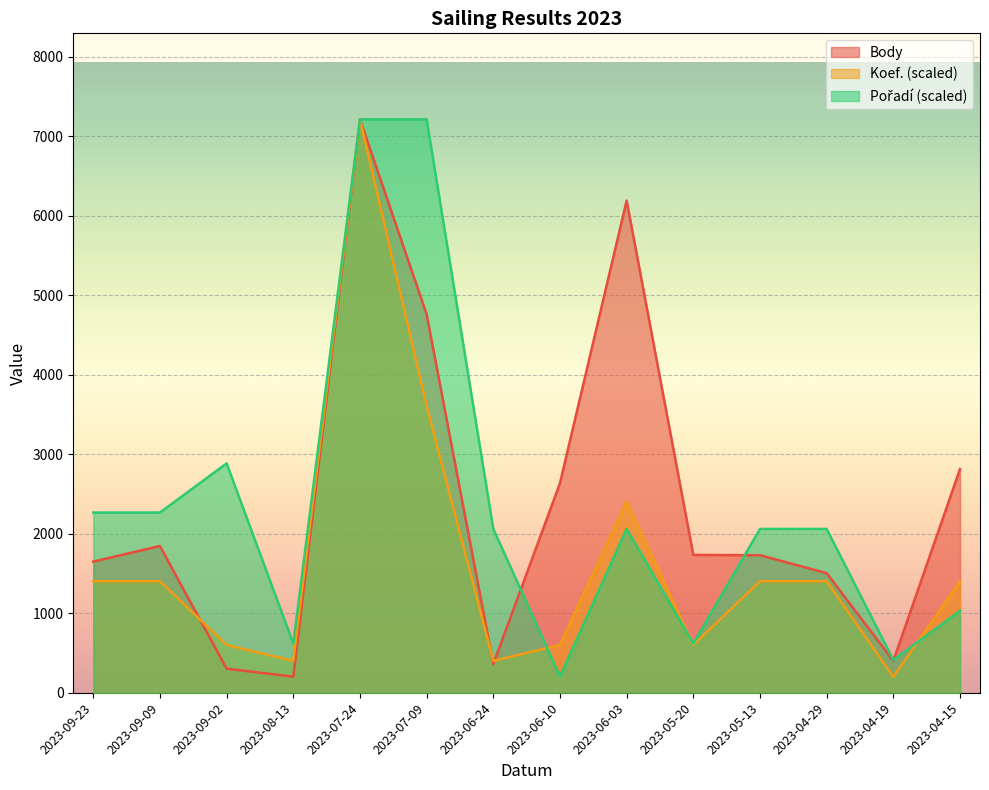

Between 2023-08-13 and 2023-07-24, which is larger?

2023-07-24